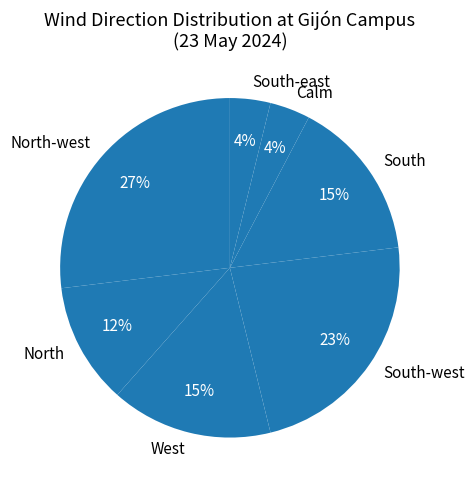

To the nearest percent, what is the combined percentage of South-west and North?

35%